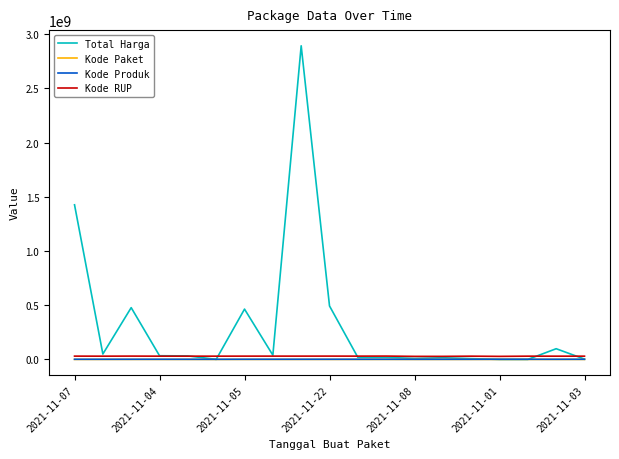

At how many categories does at least one series exceed 1131331933?

2